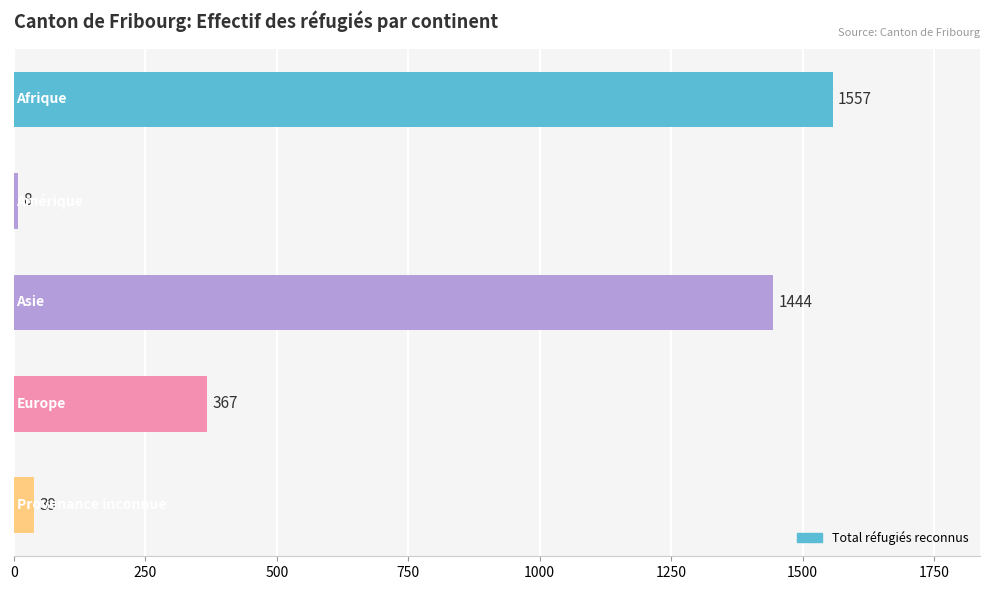

What is the difference between the maximum and second lowest values?

1518